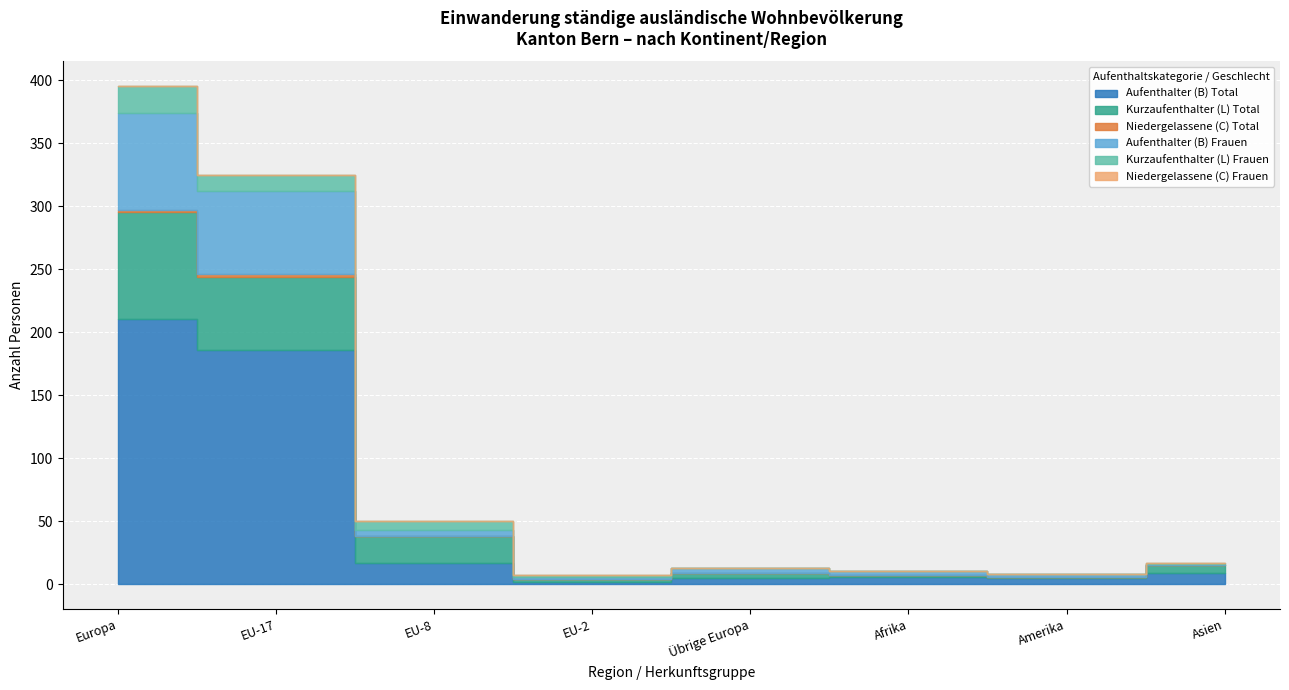

Which series ends up on top after the final intersection of Aufenthalter (B) Total and Kurzaufenthalter (L) Total?

Kurzaufenthalter (L) Total